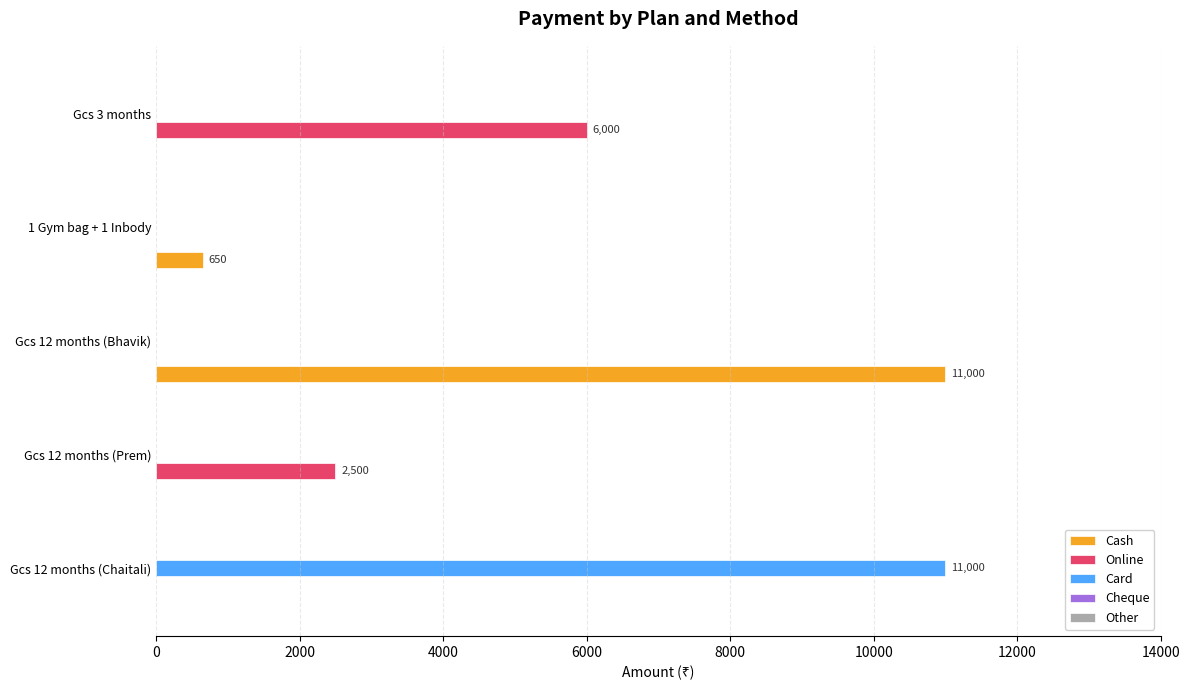

Where is Online nearest to the value 3000?

Gcs 12 months (Prem)